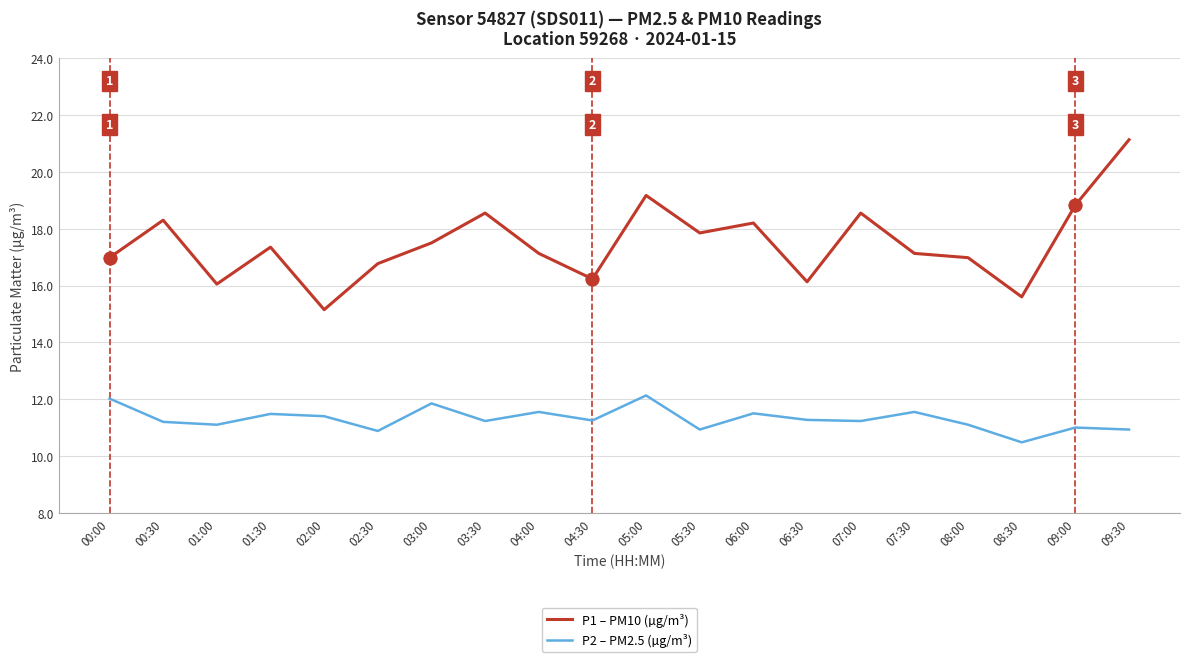

True or false: P2 – PM2.5 (µg/m³) and P1 – PM10 (µg/m³) cross at least once.

False